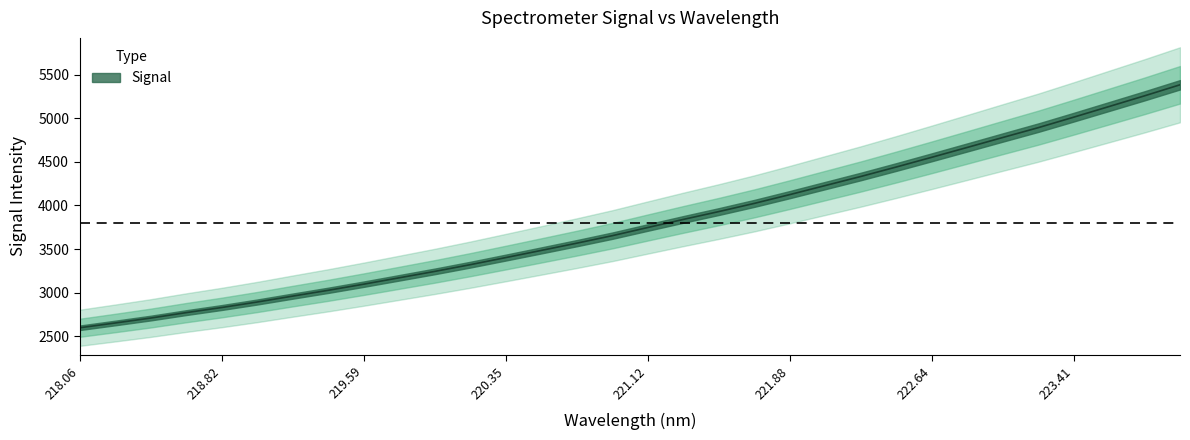

The value at 26 is 1870.5. True or false?

False